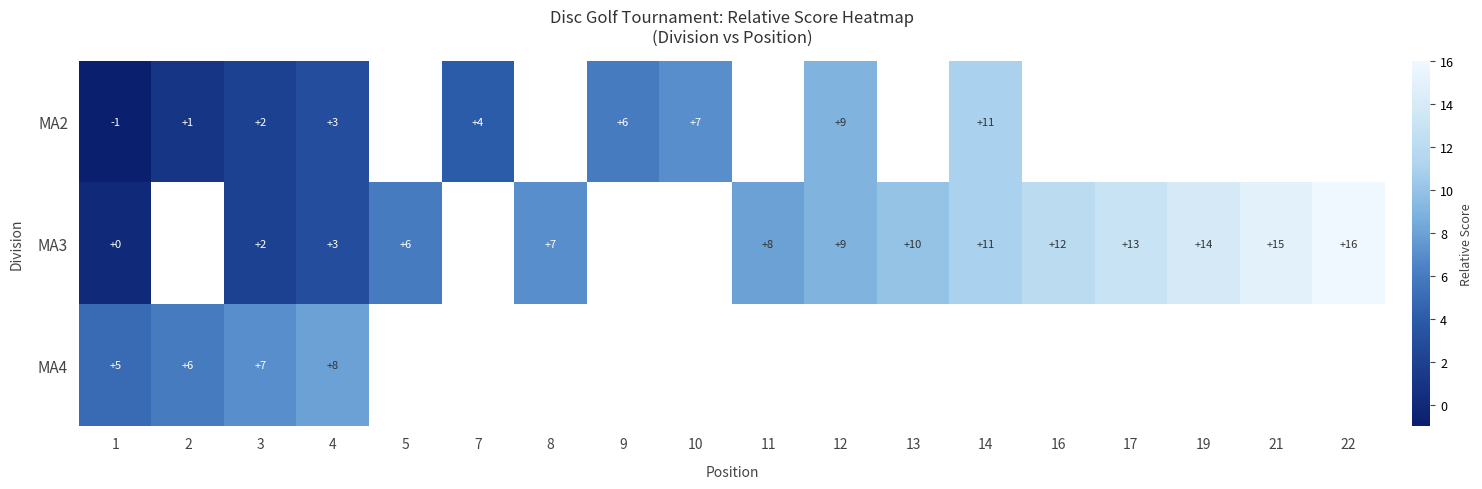

At which category is the sum across all series the highest?

4